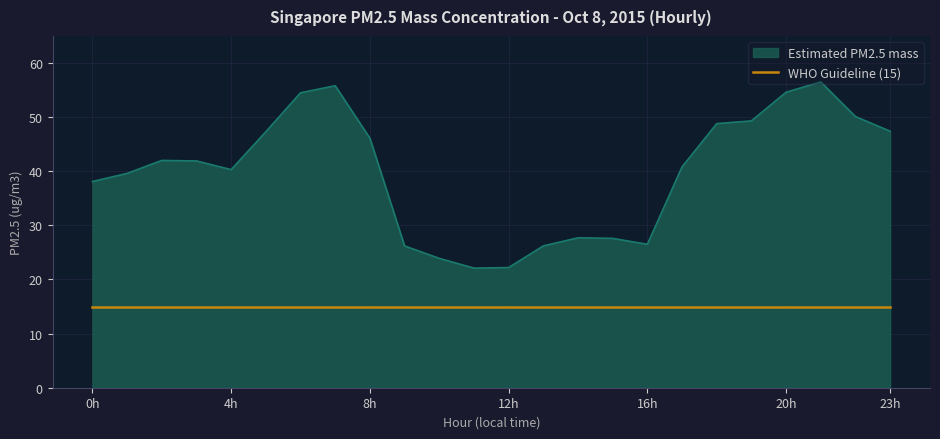

How many categories are shown in the chart?

24